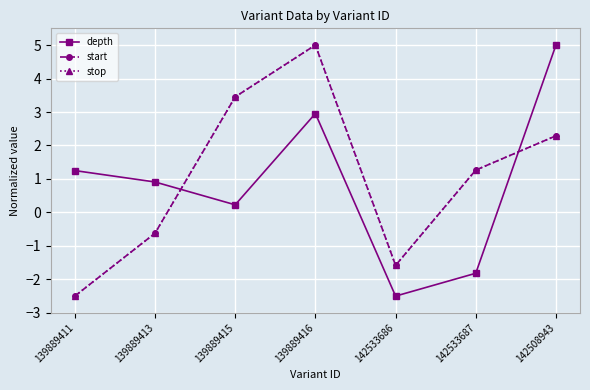

Is this an area chart (filled region under the line)?

No